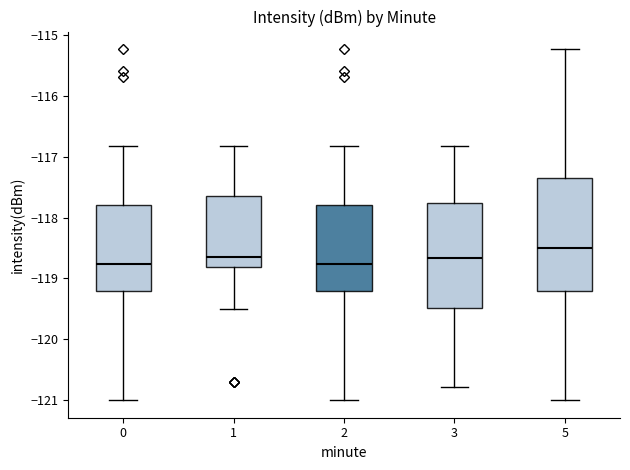

Reading left to right, read every box against the y-axis: the position of its median line, the range the box covers, and the ends of its whiskers. The values are not printed on the chart, so give them approximately, as read against the axis.

0: median -118.8, box -119.2 to -117.8, whiskers -121.0 to -116.8
1: median -118.7, box -118.8 to -117.6, whiskers -119.5 to -116.8
2: median -118.8, box -119.2 to -117.8, whiskers -121.0 to -116.8
3: median -118.7, box -119.5 to -117.8, whiskers -120.8 to -116.8
5: median -118.5, box -119.2 to -117.4, whiskers -121.0 to -115.2